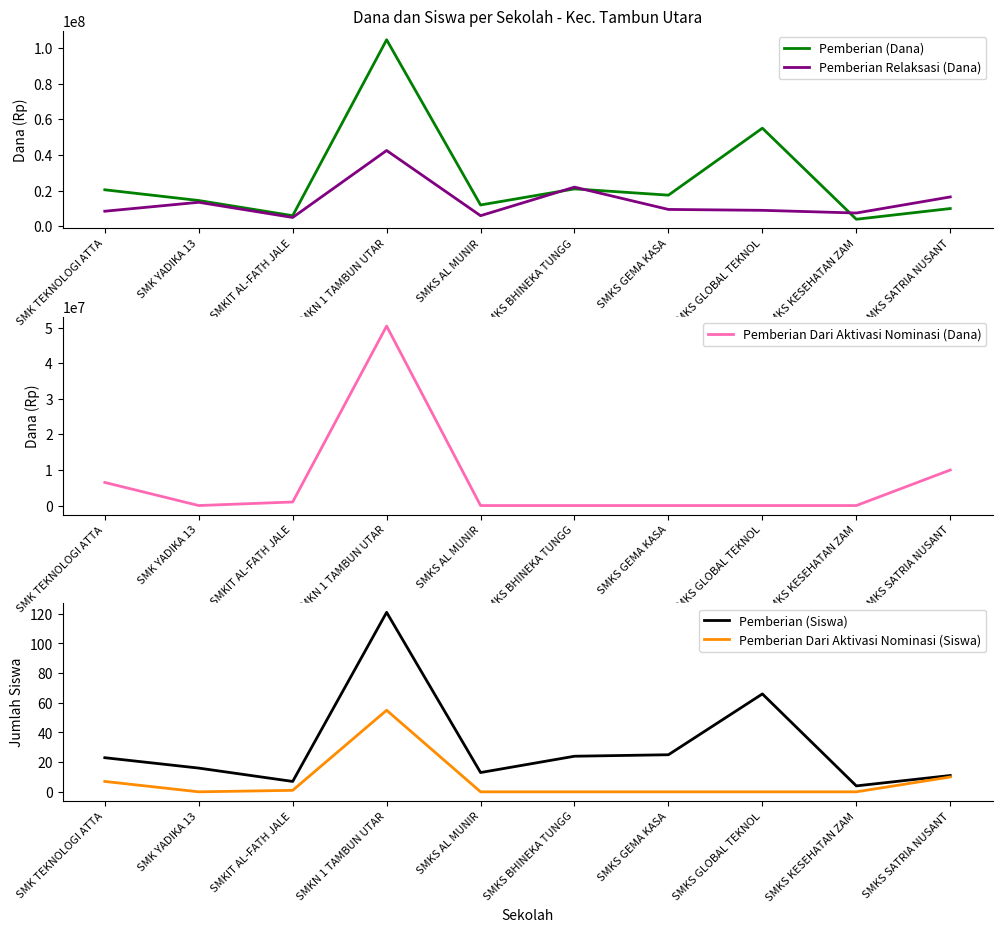

True or false: Pemberian Dari Aktivasi Nominasi (Dana) and Pemberian (Dana) intersect in this chart.

False